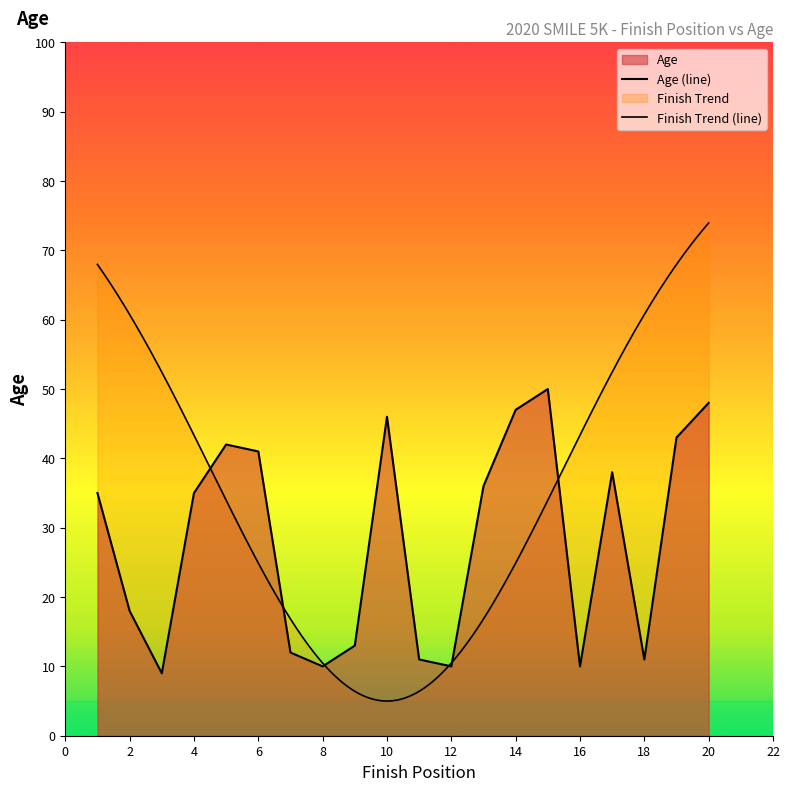

What is the average value?

28